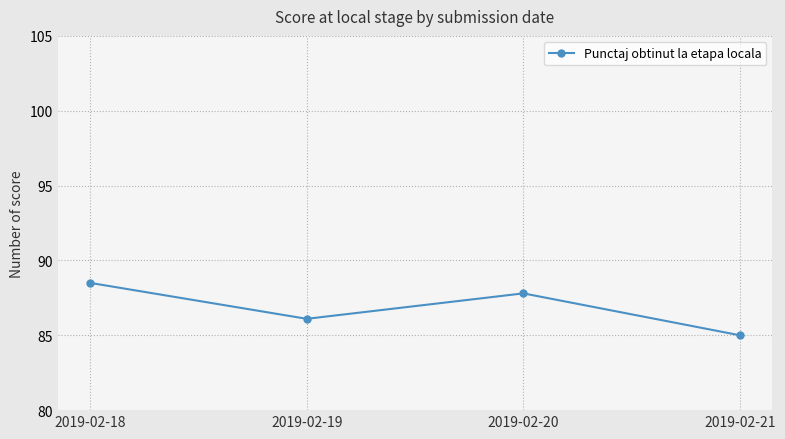

Is this an area chart (filled region under the line)?

No